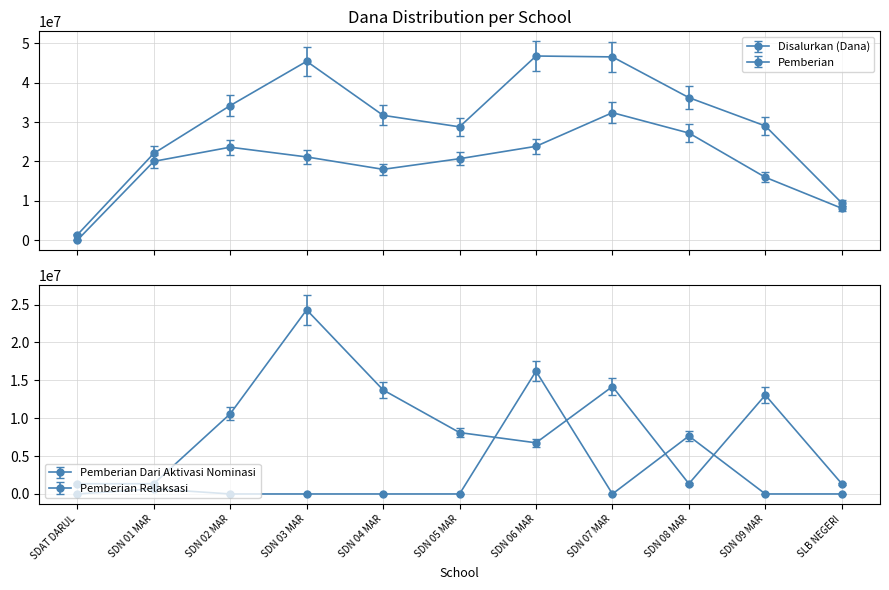

How many series are shown in this chart?

4